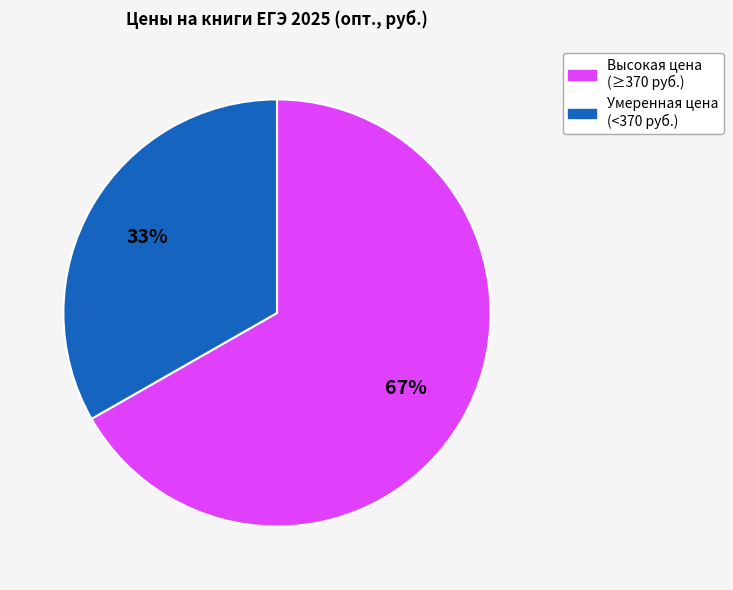

Does any single category account for the majority?

Yes